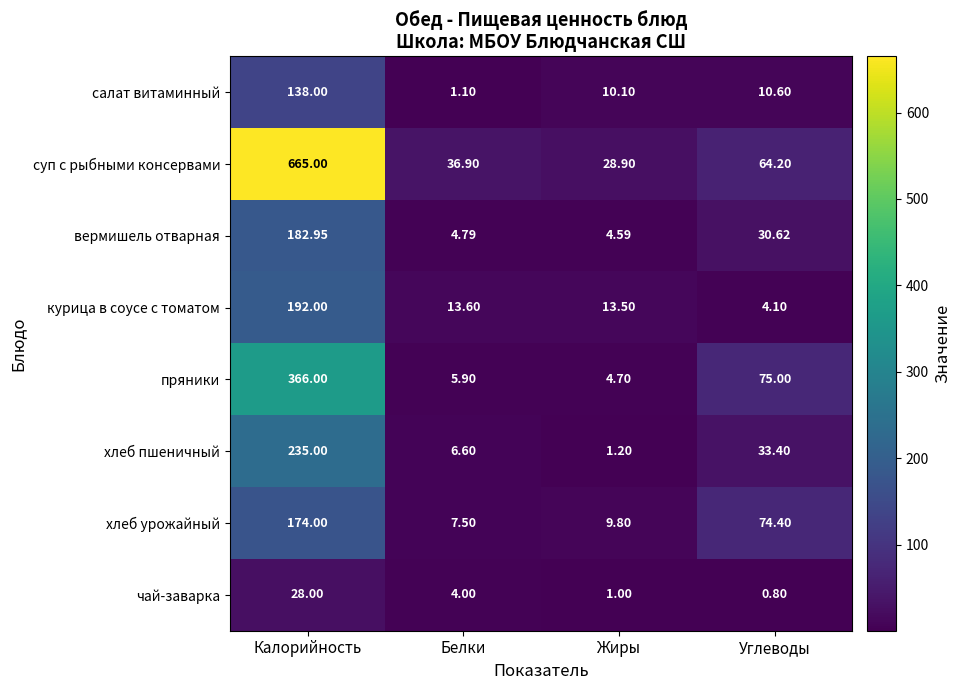

Which category has the lowest value in the чай-заварка series?

Углеводы